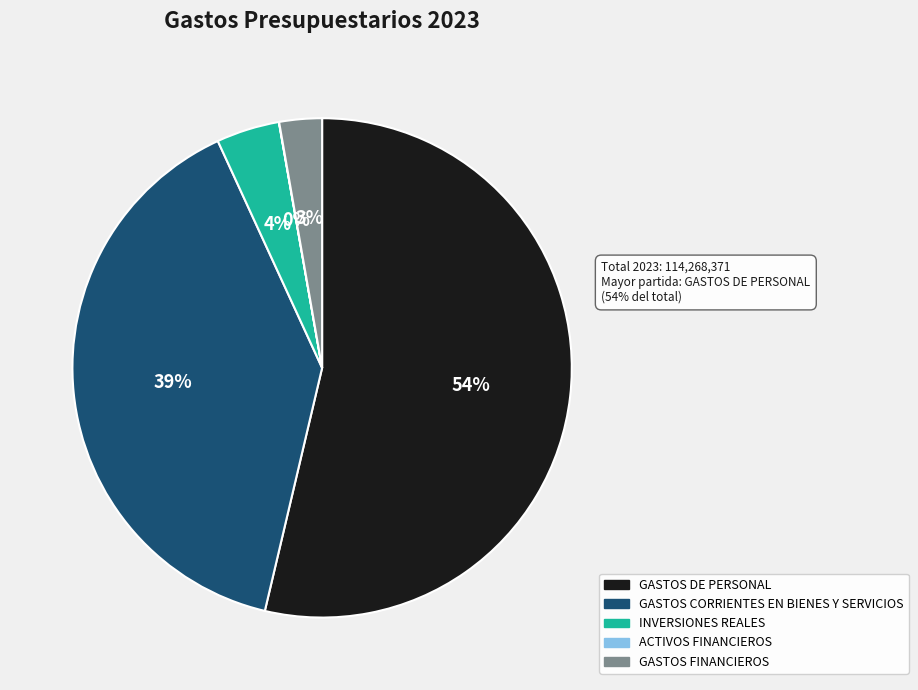

To the nearest percent, what is the difference between the largest and smallest slice percentages?

54%